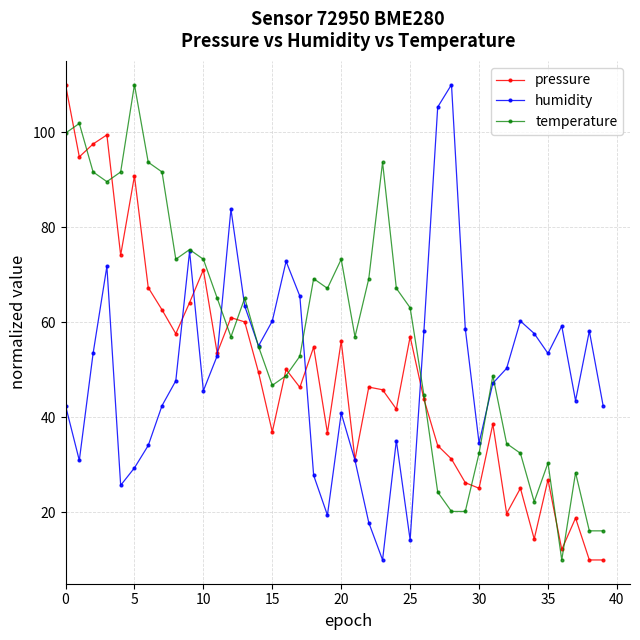

What is the highest value of the humidity series?

110.0